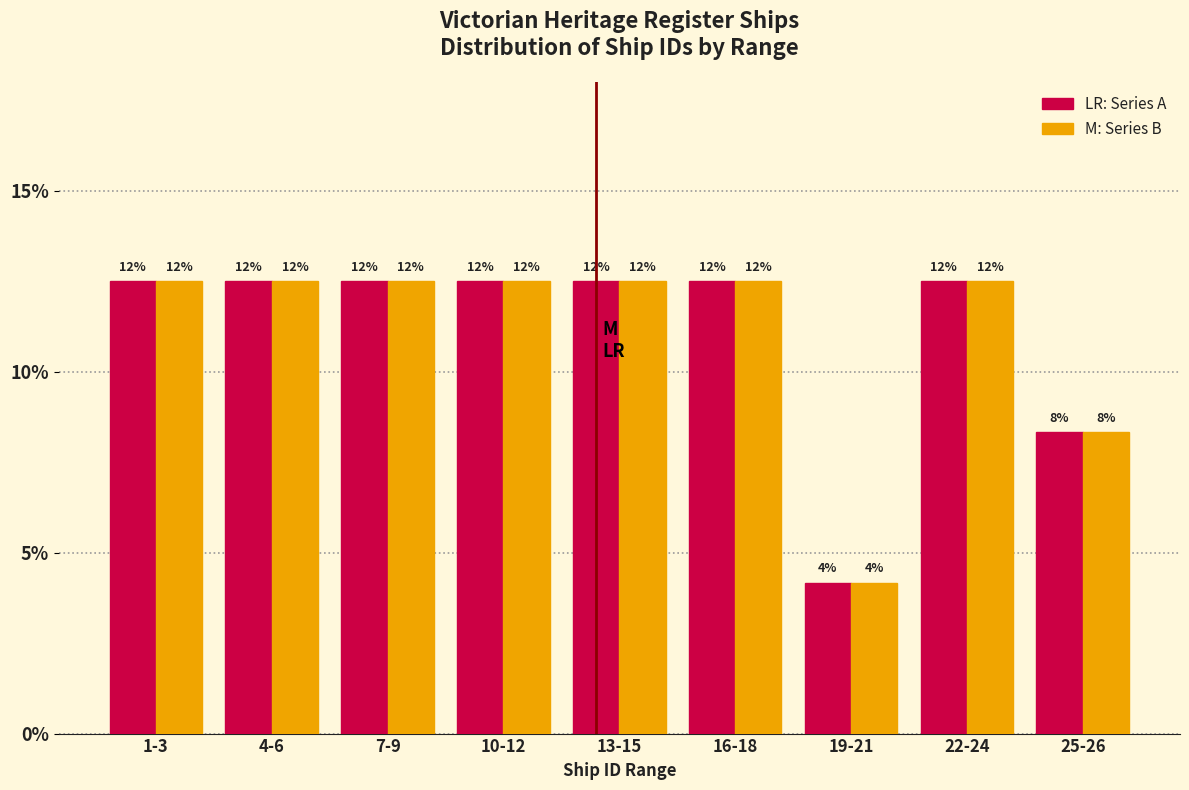

Are the bars grouped side by side (vs. stacked)?

Yes